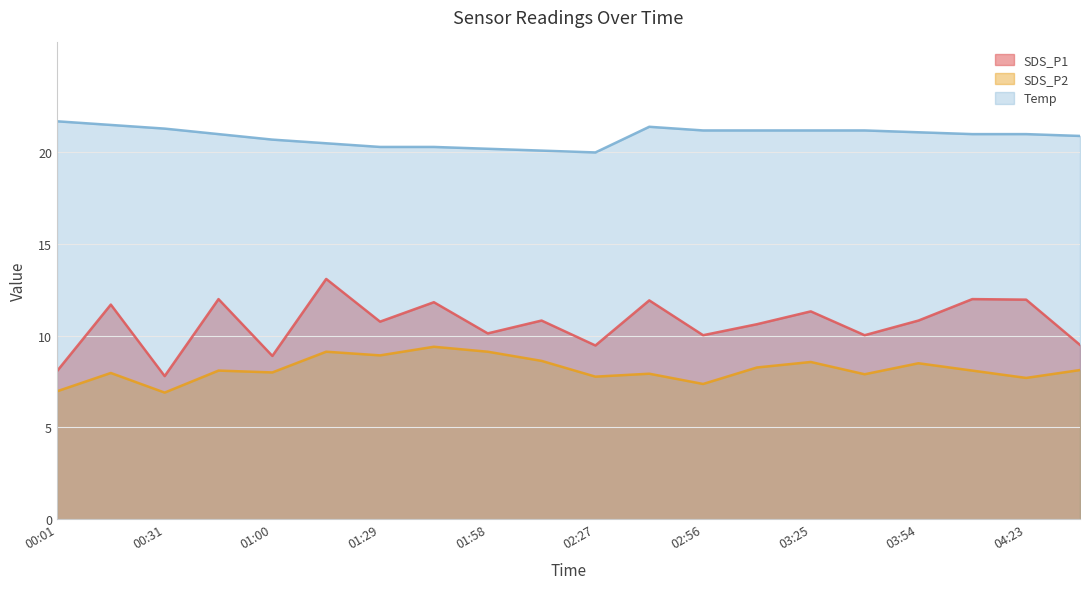

True or false: SDS_P2 and Temp cross at least once.

False